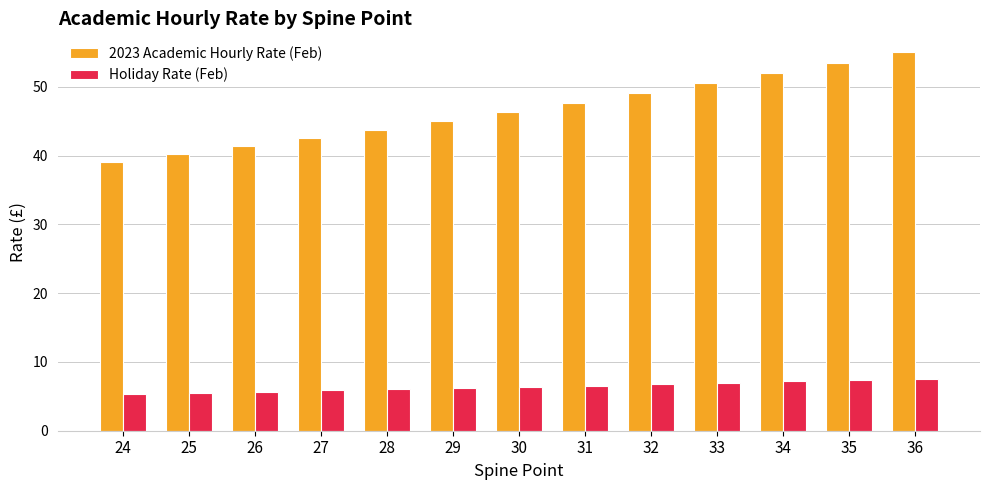

Which series has the largest range (max minus min)?

2023 Academic Hourly Rate (Feb)